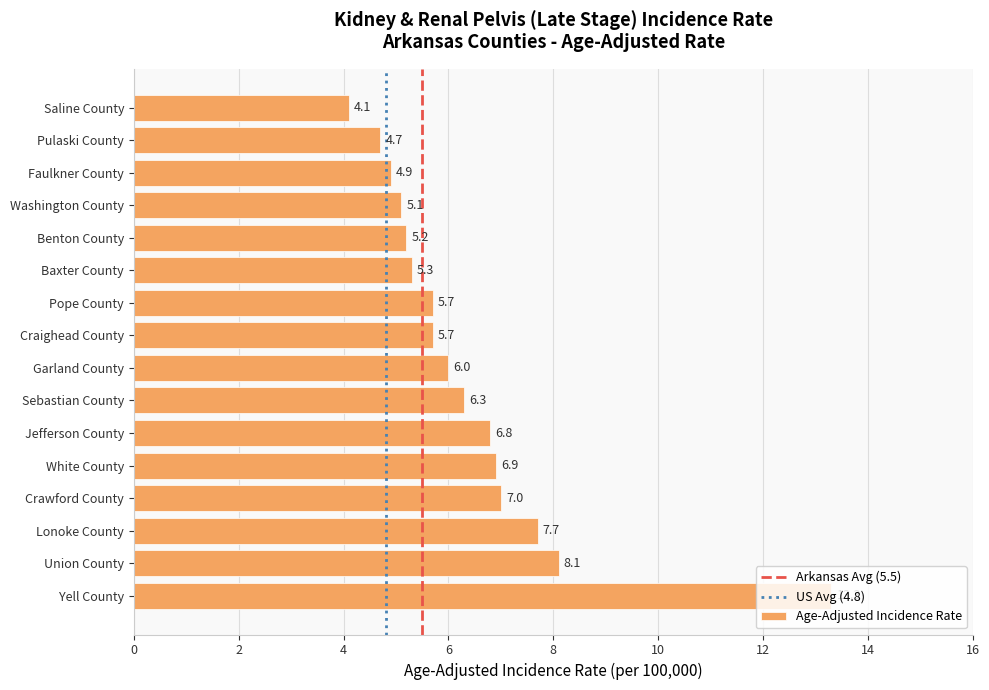

Is it true that the value at Washington County is 5.1?

True